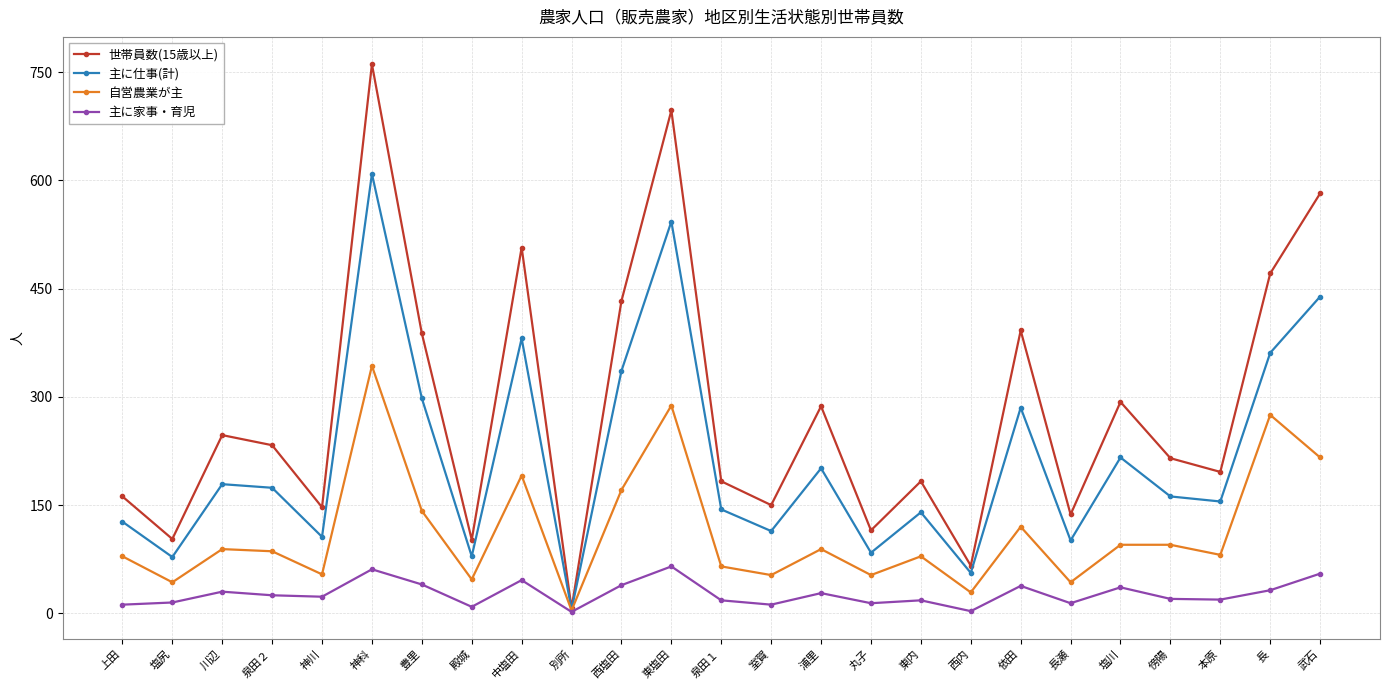

Which series has the widest spread of values?

世帯員数(15歳以上)